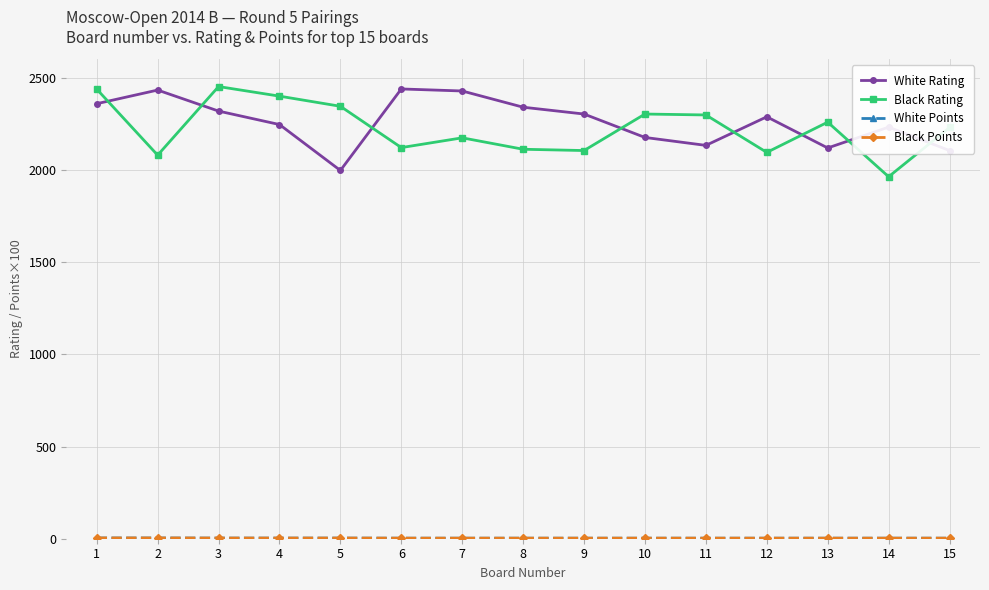

At how many categories does at least one series exceed 2042?

15